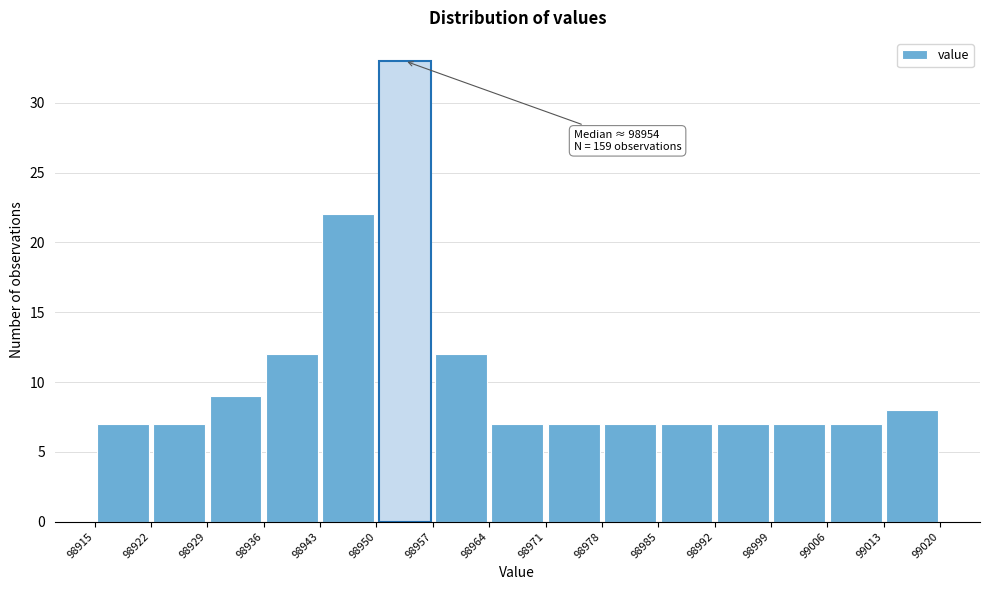

Over which range of the x-axis is the bar tallest?

98950 to 98957